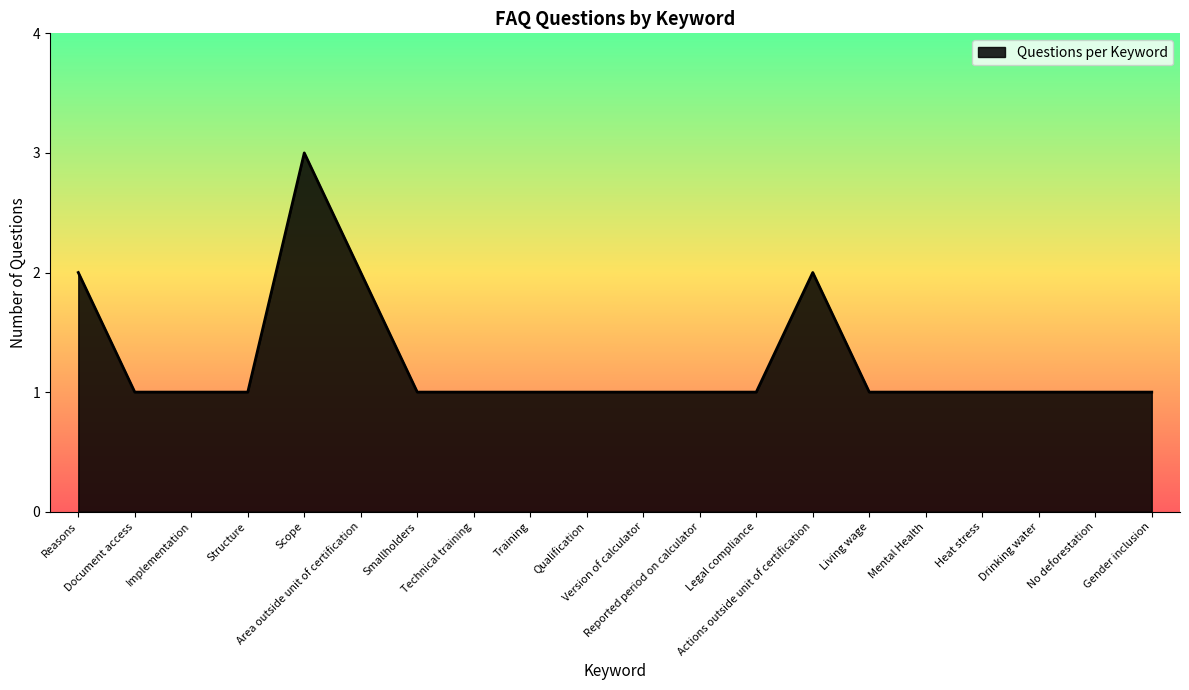

How many lines are shown in the chart?

1